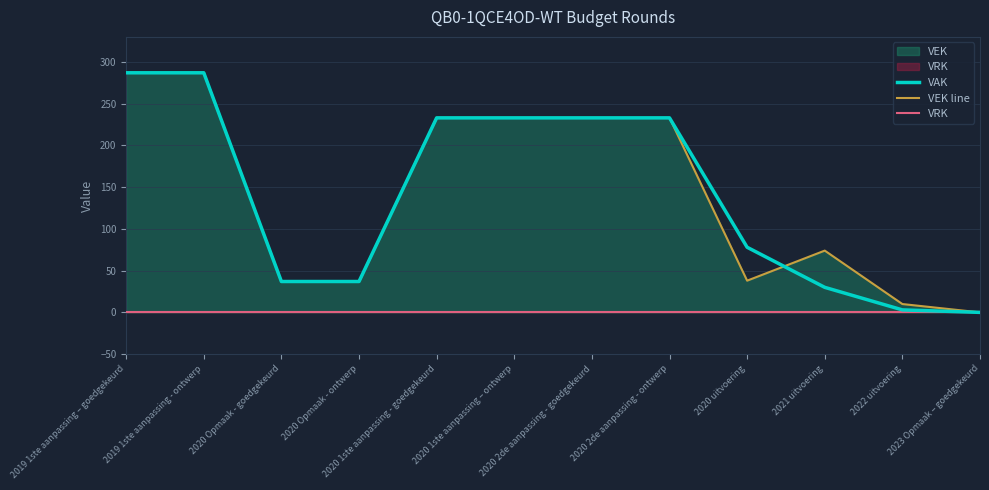

What is the total value across all series at 2021 uitvoering?

104